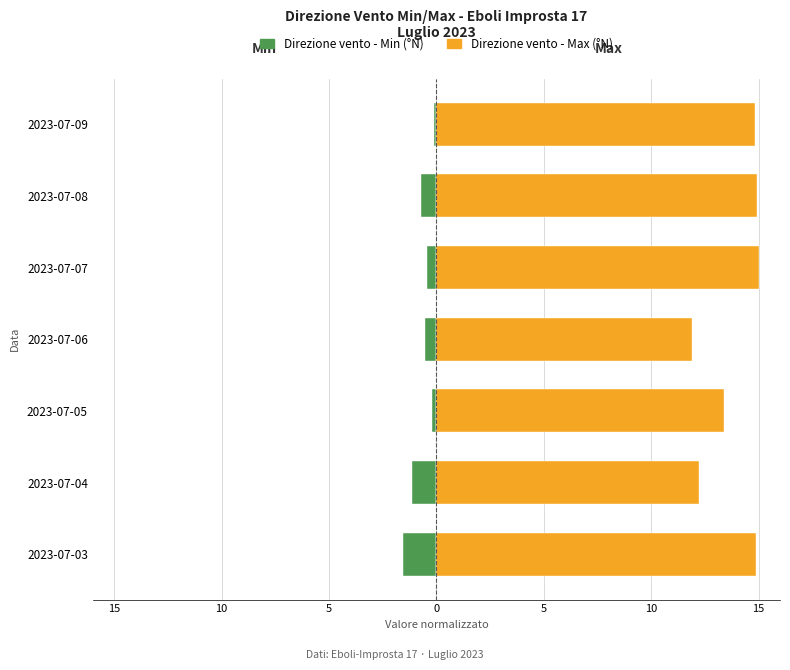

How many series are shown in this chart?

2